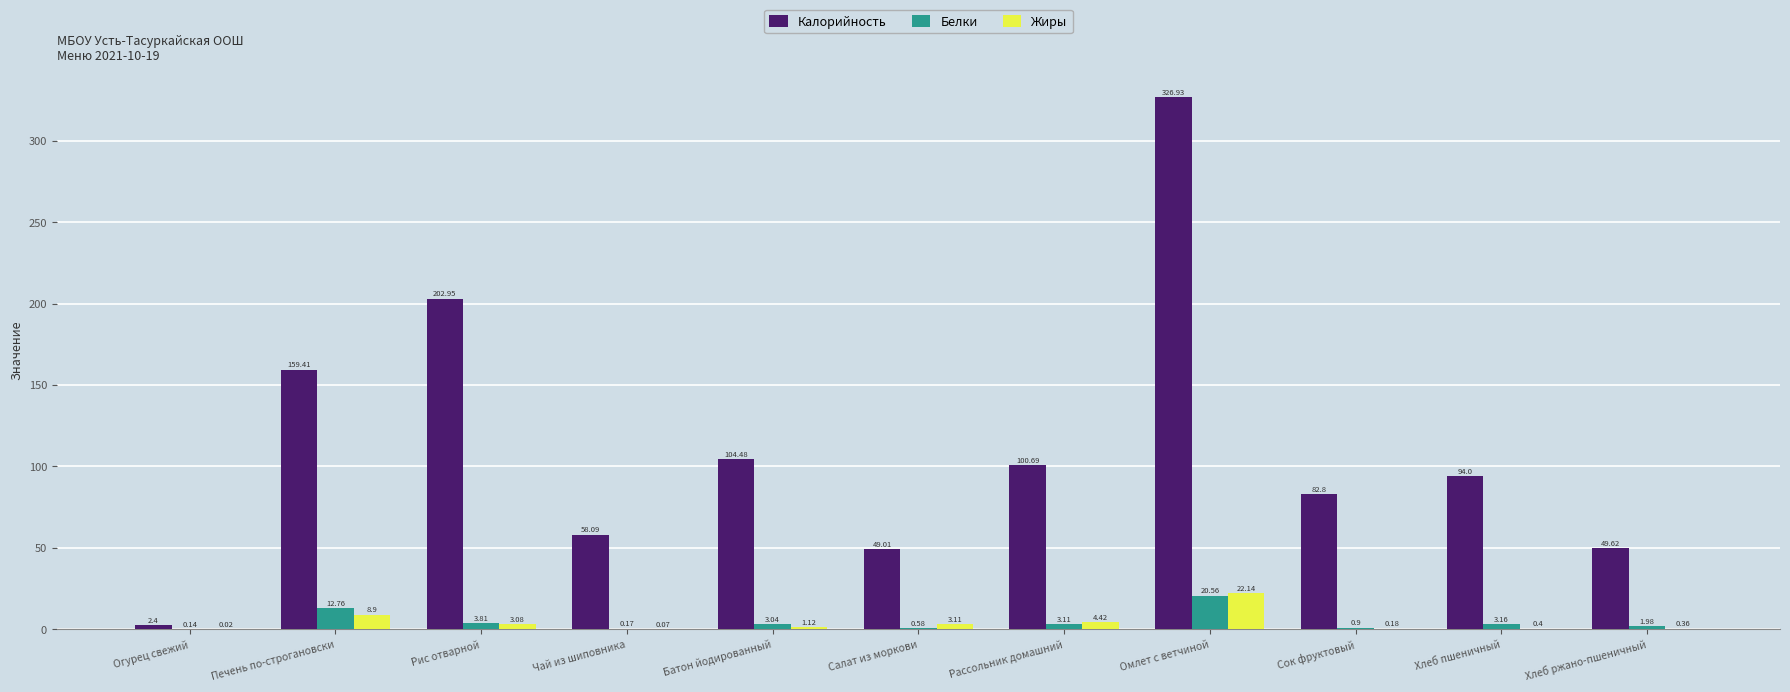

Between Рассольник домашний and Омлет с ветчиной, which series saw the biggest shift?

Калорийность